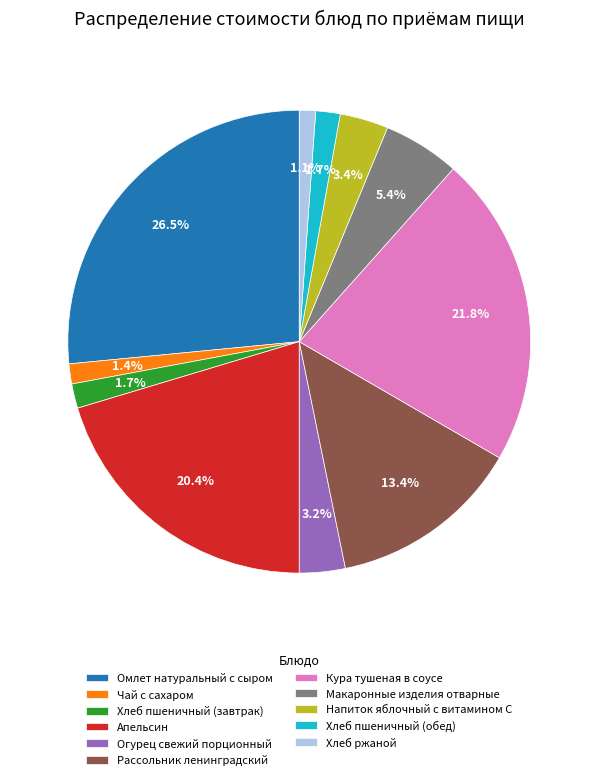

What is the total percentage of Хлеб ржаной and Кура тушеная в соусе?

22.9%